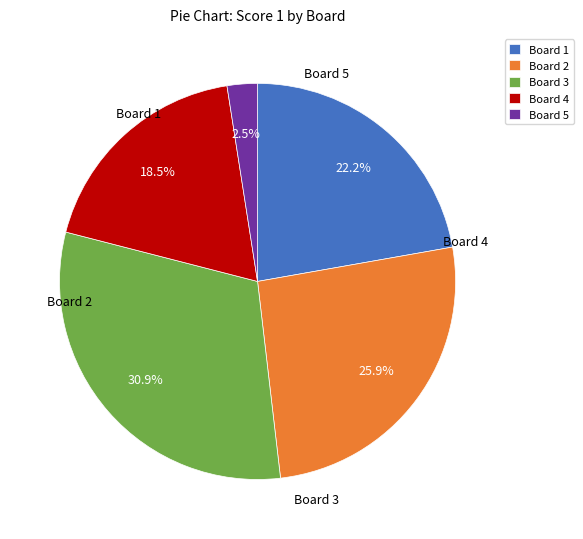

To the nearest percent, what percentage of the pie is Board 5?

2%